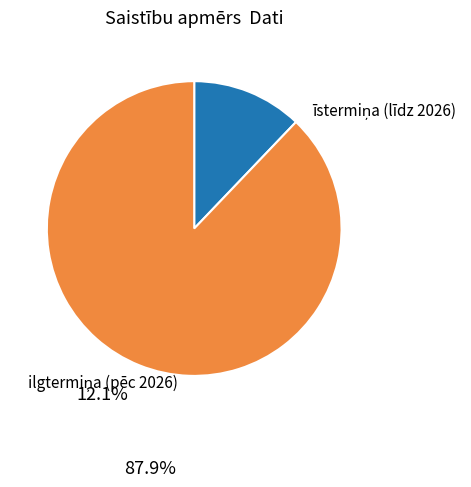

Does any single category account for the majority?

Yes